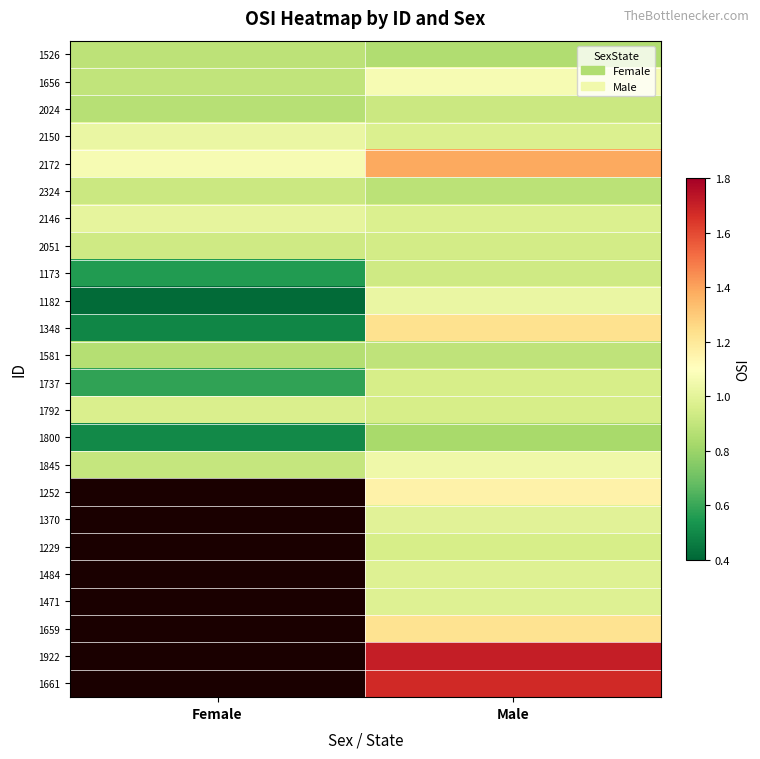

At which category is the sum across all series the highest?

Male